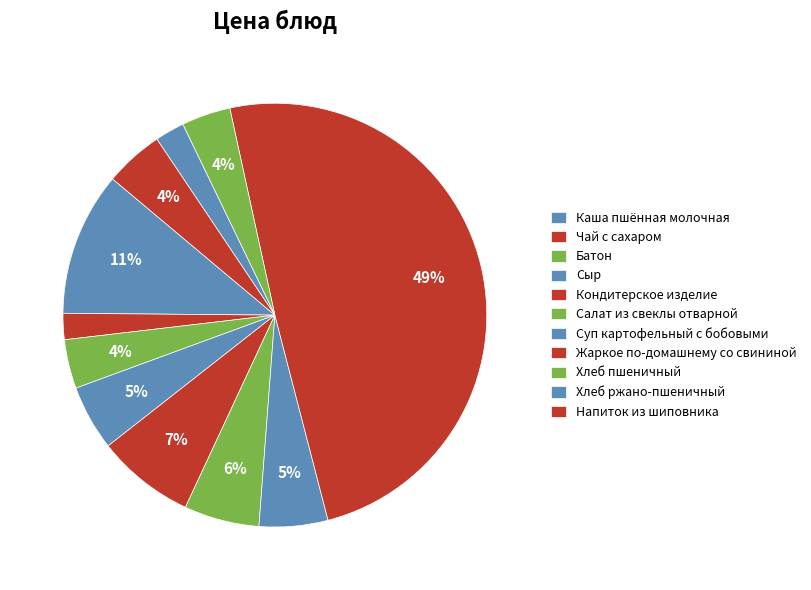

The Салат из свеклы отварной slice represents 6% of the pie. True or false?

True